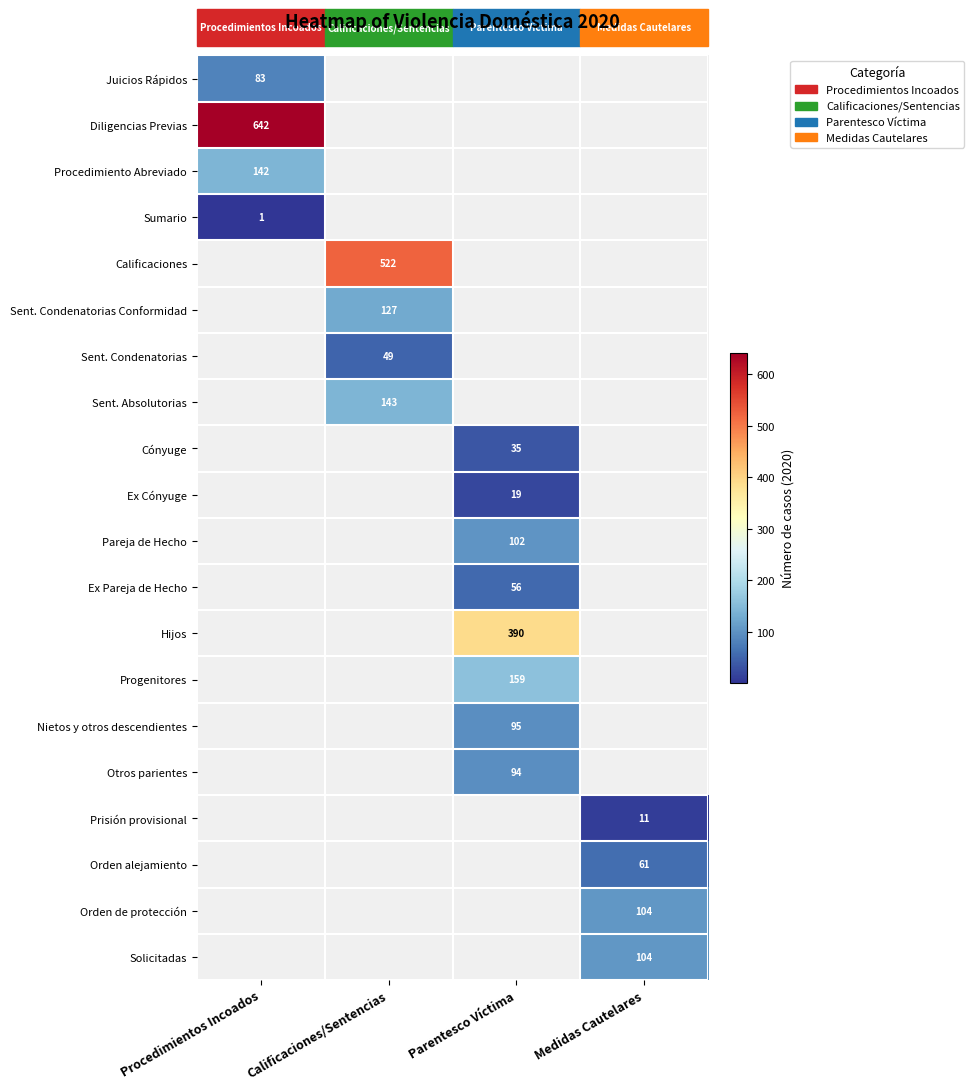

The value of Orden de protección at Medidas Cautelares is 175. True or false?

False